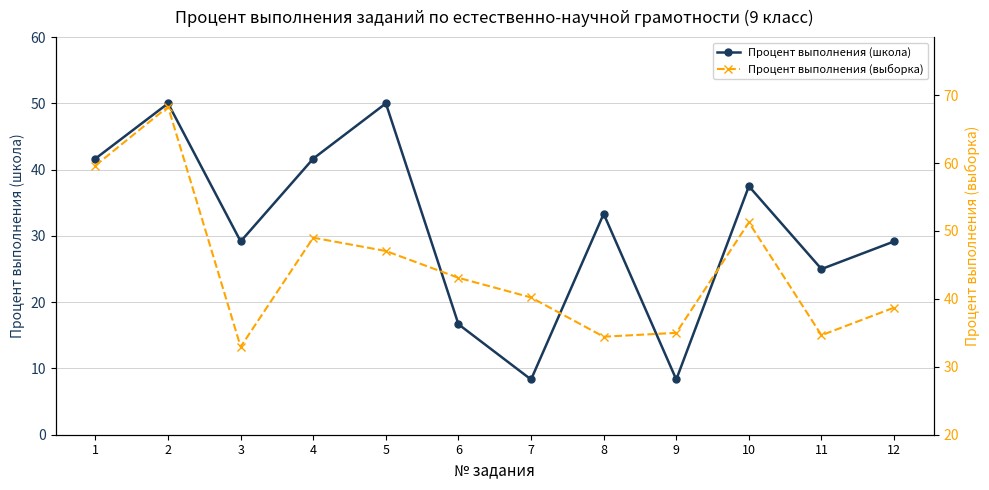

True or false: Процент выполнения (школа) has a value of 22.5 at 6.

False